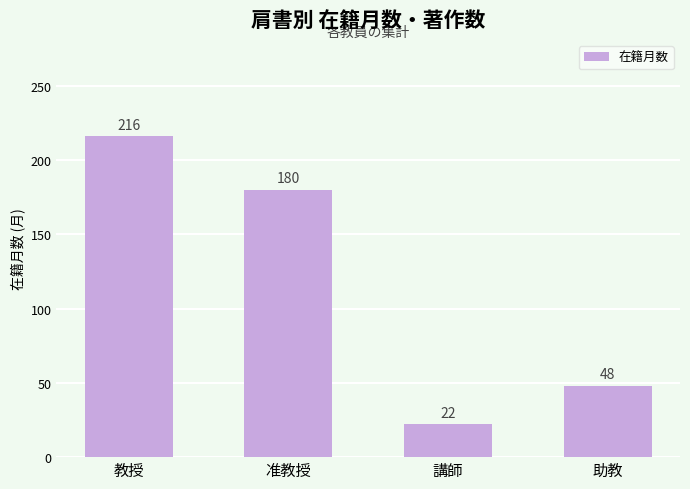

The value at 准教授 is 247. True or false?

False